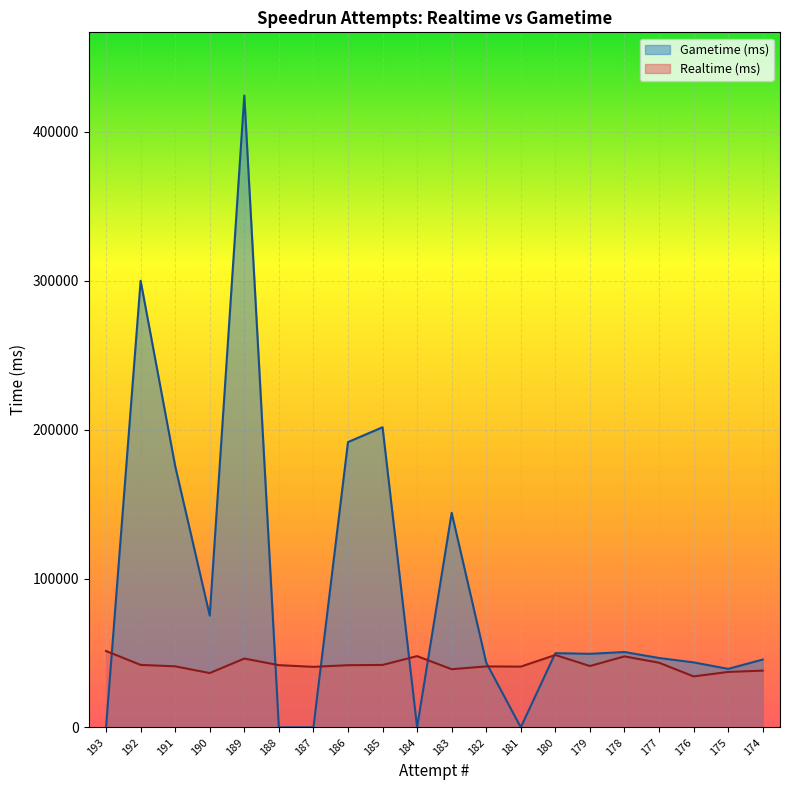

Which series ends up on top after the final intersection of Gametime (ms) and Realtime (ms)?

Gametime (ms)